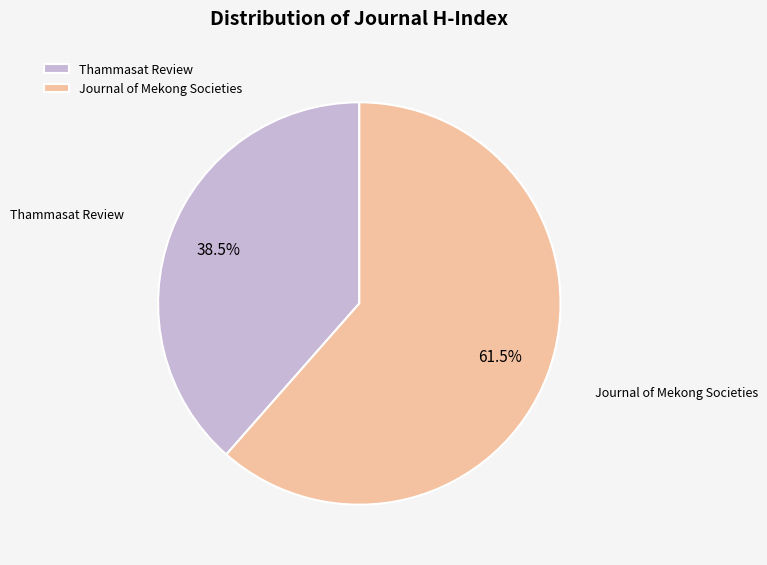

What percentage do Thammasat Review and Journal of Mekong Societies together represent?

100.0%